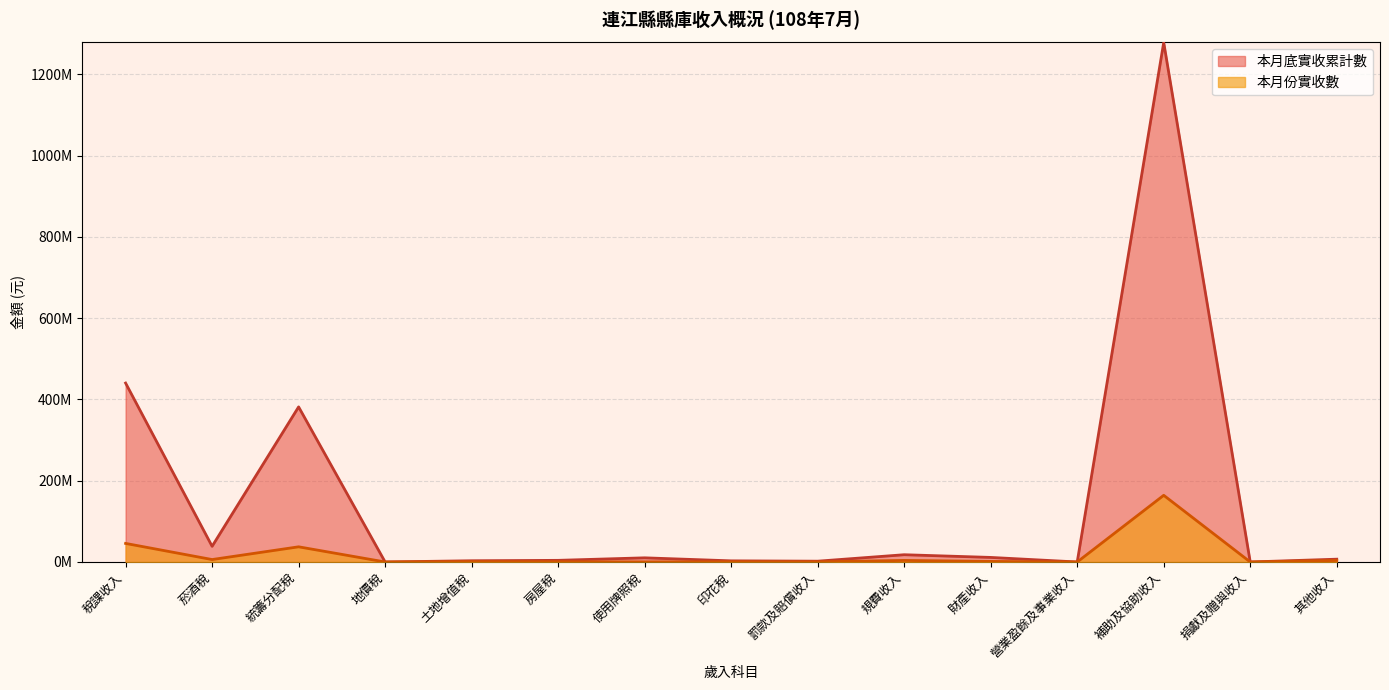

Reading left to right, list all the values displayed in this chart.

本月份實收數: 45675156	5999646	37322000	0	894025	681441	191803	586241	338642	3827006	1405001	0	164061780	0	3784879
本月底實收累計數: 440256248	38569152	381603437	1277	3033460	4029408	10228020	2791494	1956160	17859544	11220337	0	1278261487	0	6888605